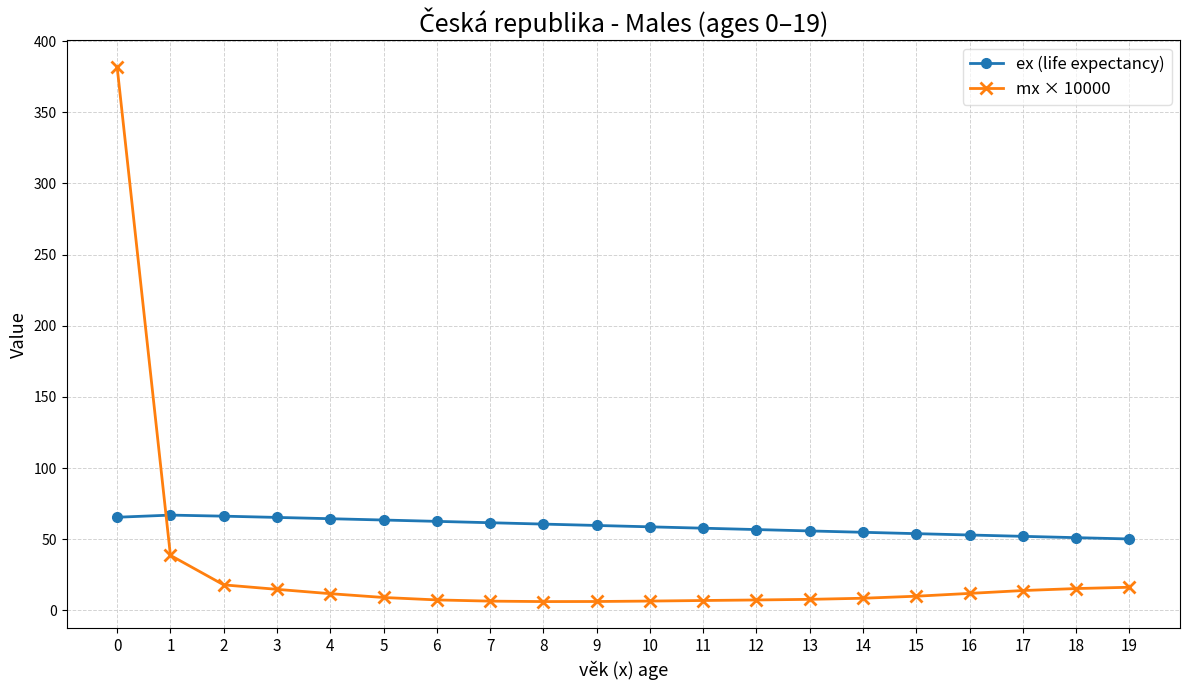

What is the value of the ex (life expectancy) point at the 18th from the left?

52.0